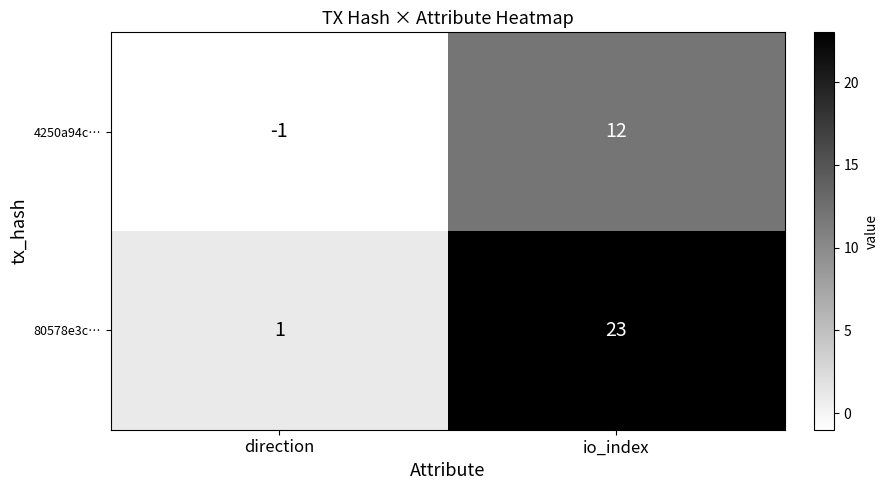

Which series has the largest total across all categories?

80578e3c…